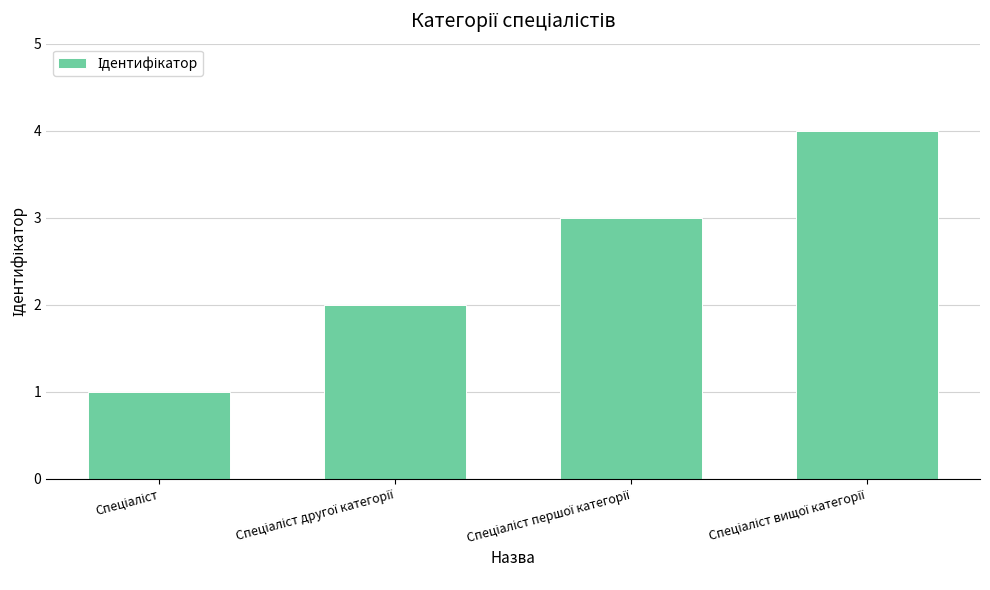

What is the maximum value shown in the chart?

4